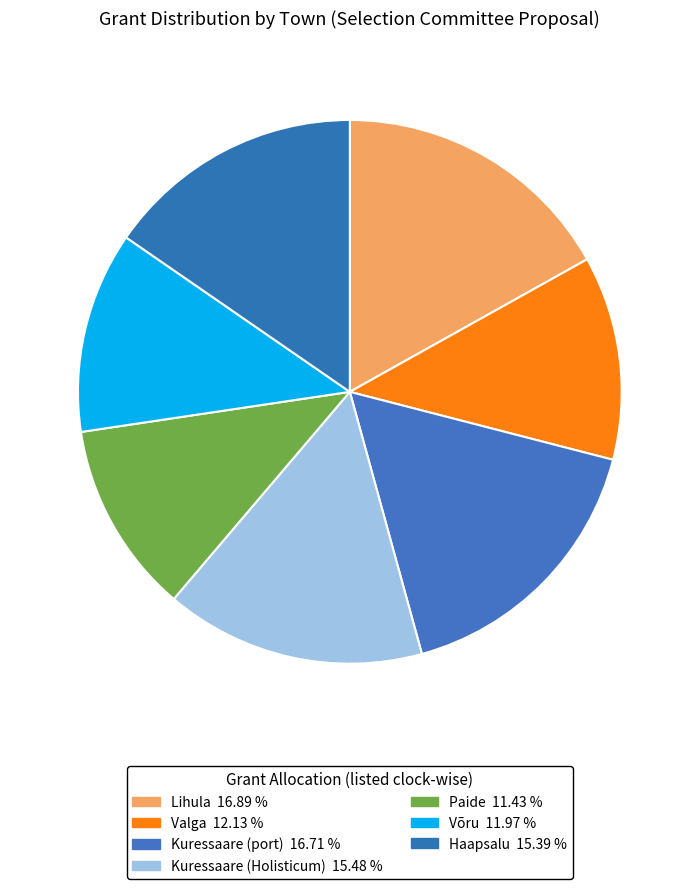

How many slices are in this pie chart?

7